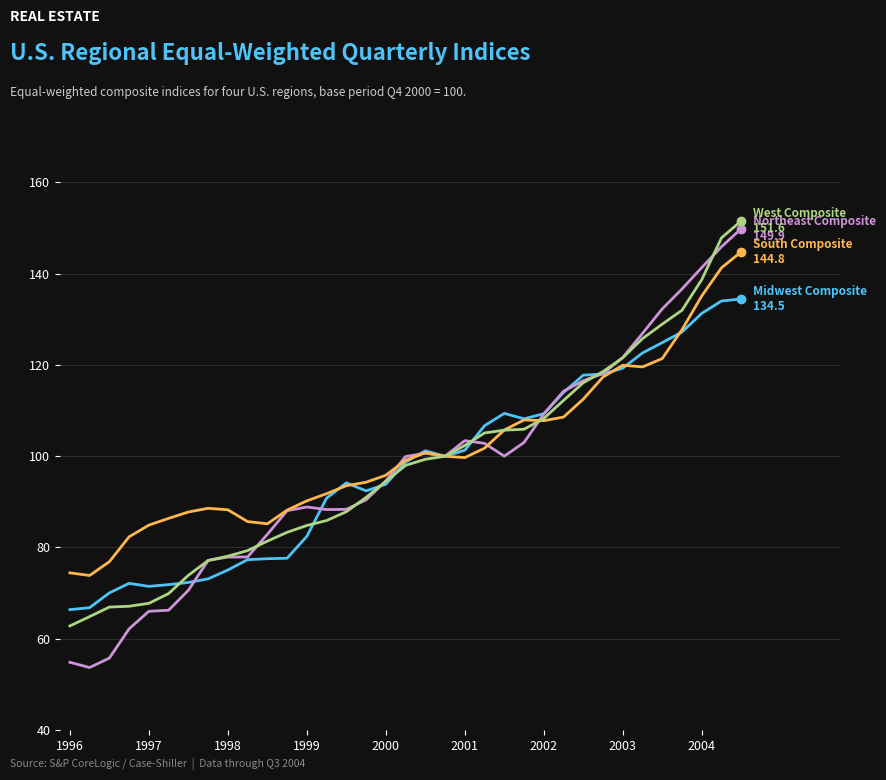

What is the smallest value displayed?

53.7